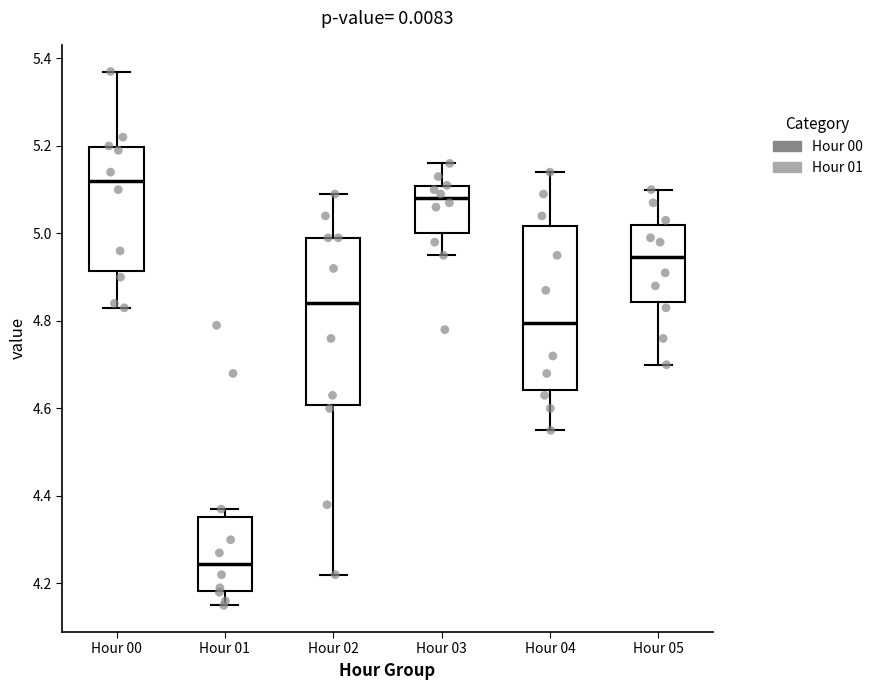

Which box has the lowest median line?

Hour 01